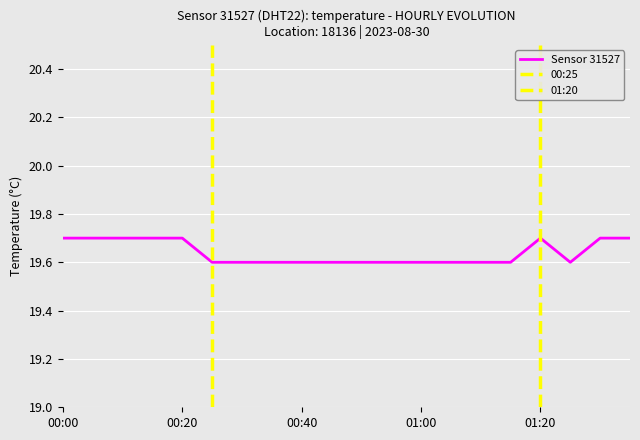

The value at 01:15 is 19.6. True or false?

True